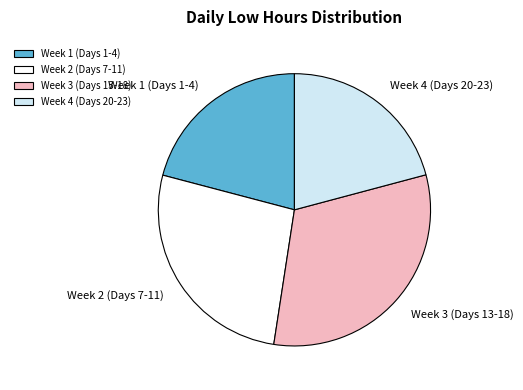

Which slice is the largest?

Week 3 (Days 13-18)